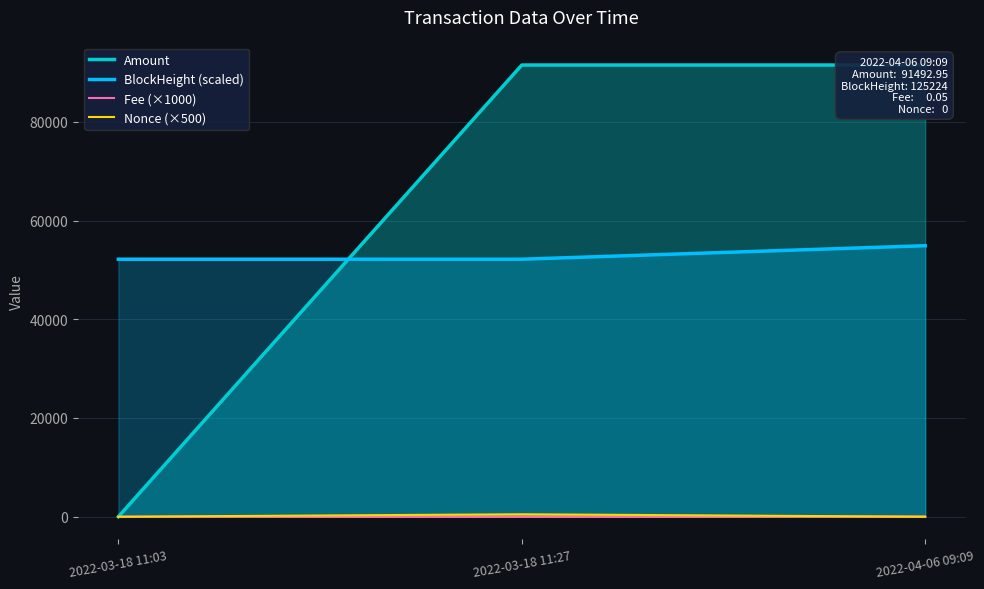

At how many categories does at least one series exceed 73035?

2